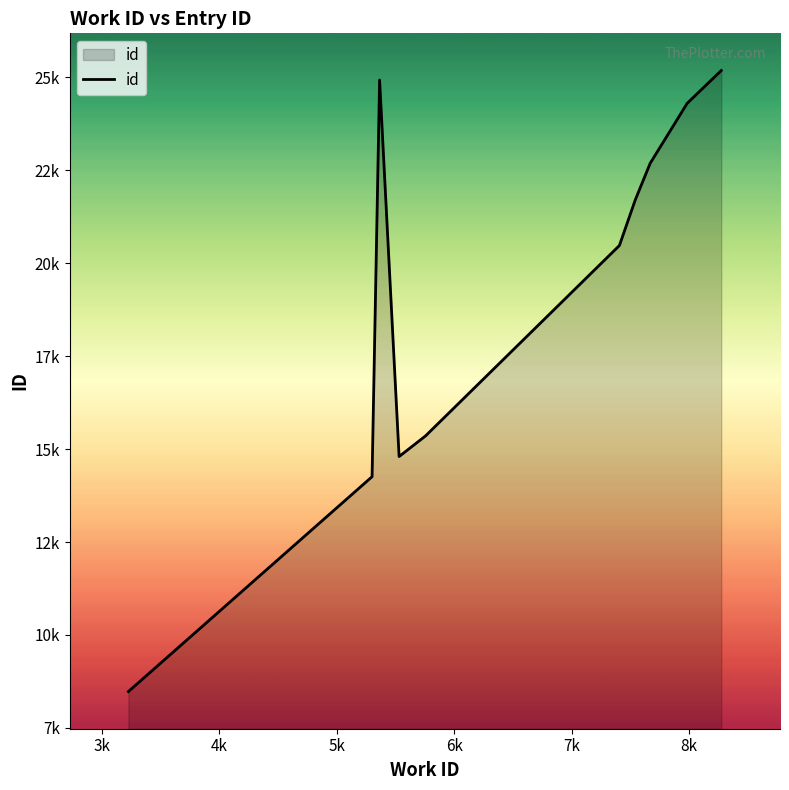

At which category does the data reach its first local valley?

5k